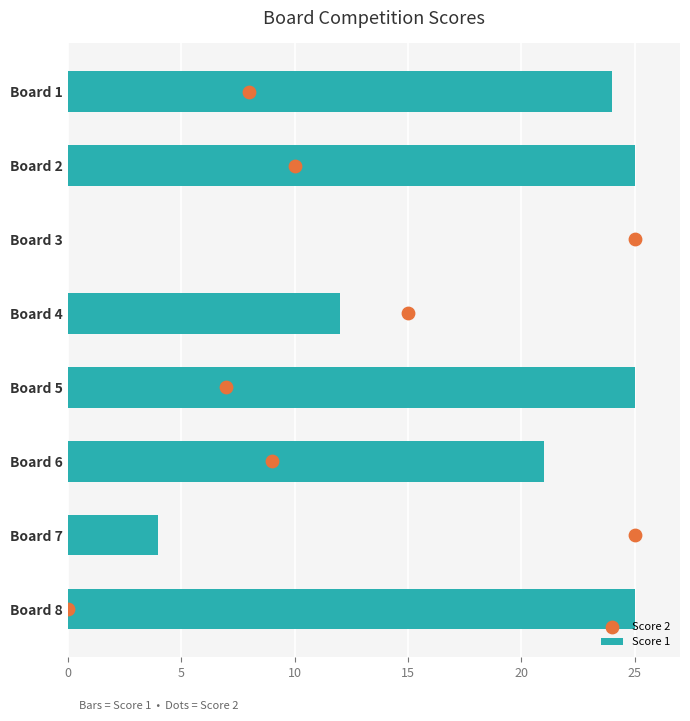

What are all the series names shown in the legend?

Score 1, Score 2